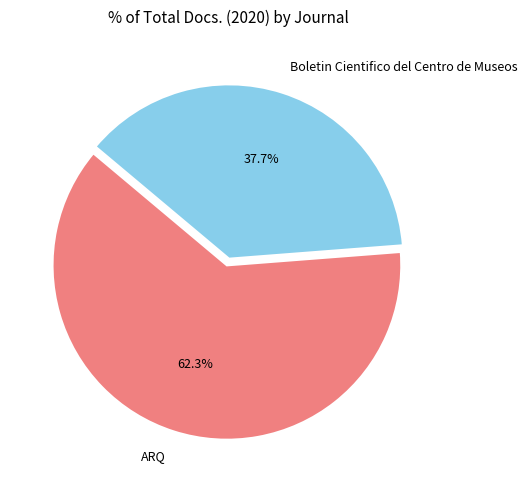

What portion of the pie excludes Boletin Cientifico del Centro de Museos?

62.3%